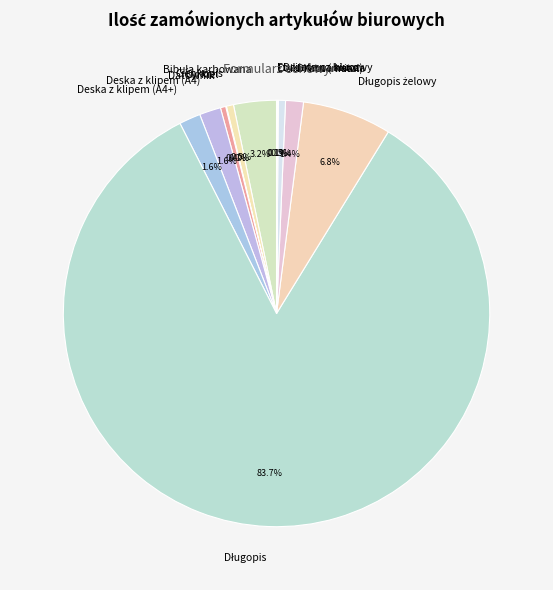

What is the ratio of the value at Cienkopis to the value at Datownik?

1.3